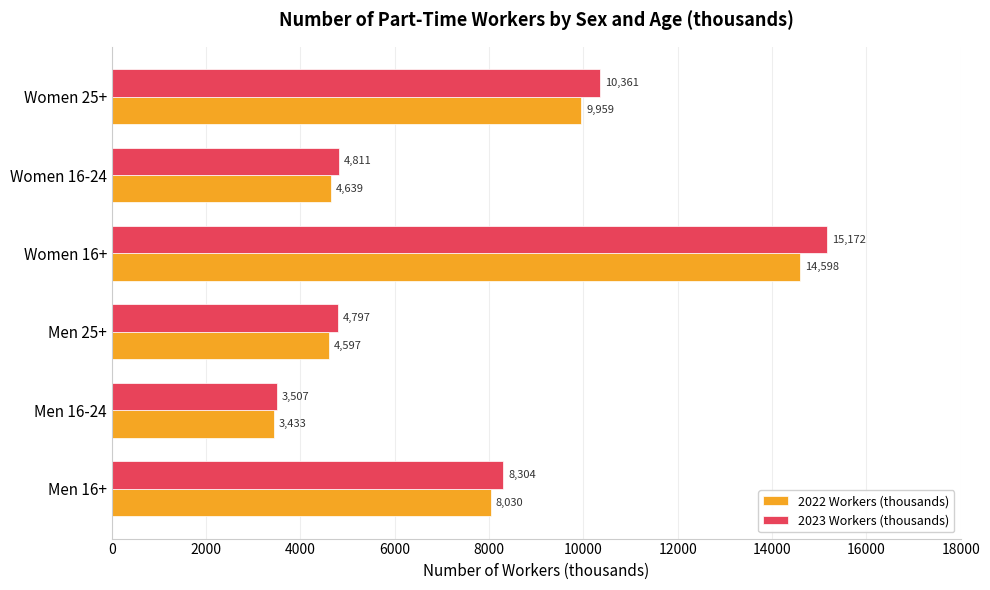

How many values in the 2022 Workers (thousands) series are below 8030?

3